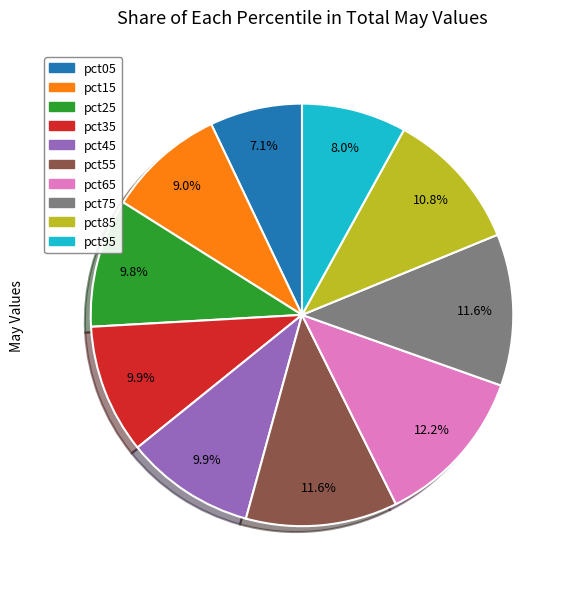

What percentage is the pct05 slice, to the nearest percent?

7%